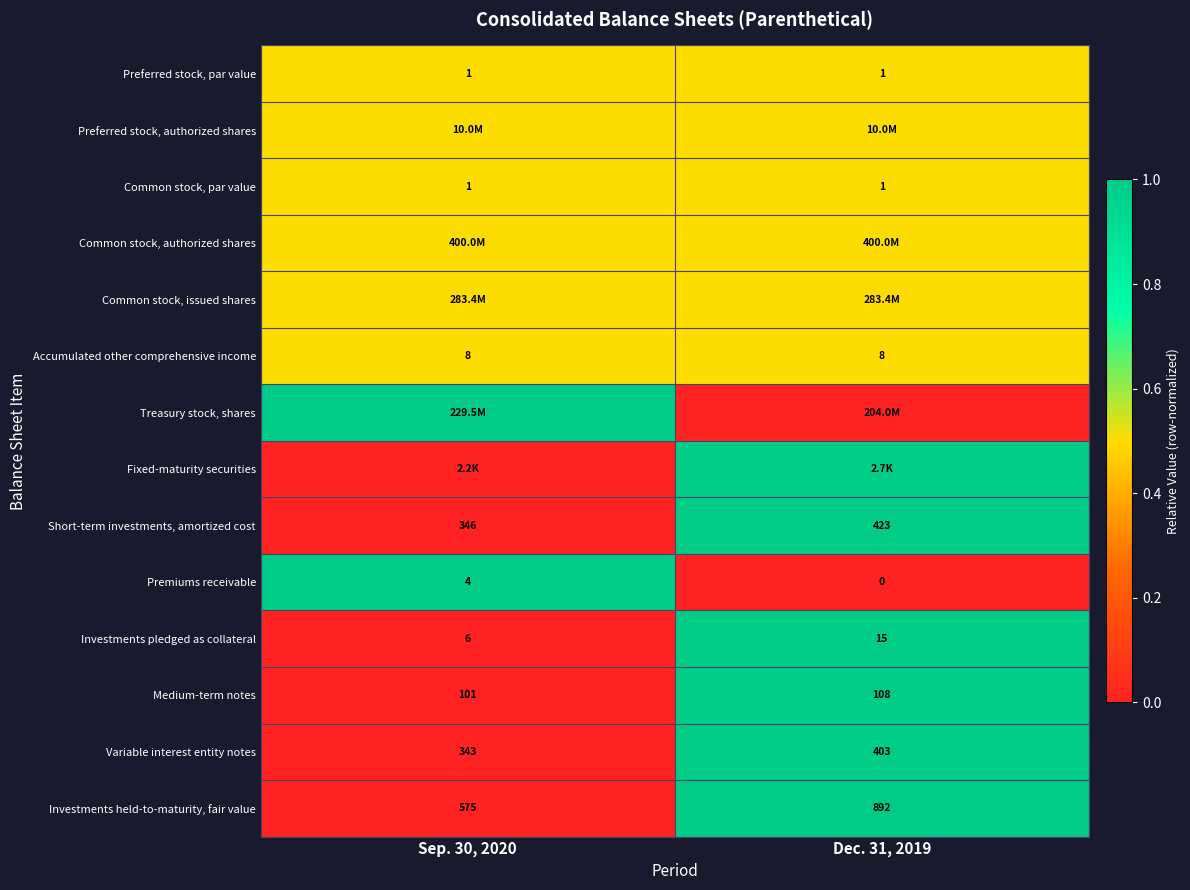

The Accumulated other comprehensive income series shows 11.7 at Sep. 30, 2020. True or false?

False